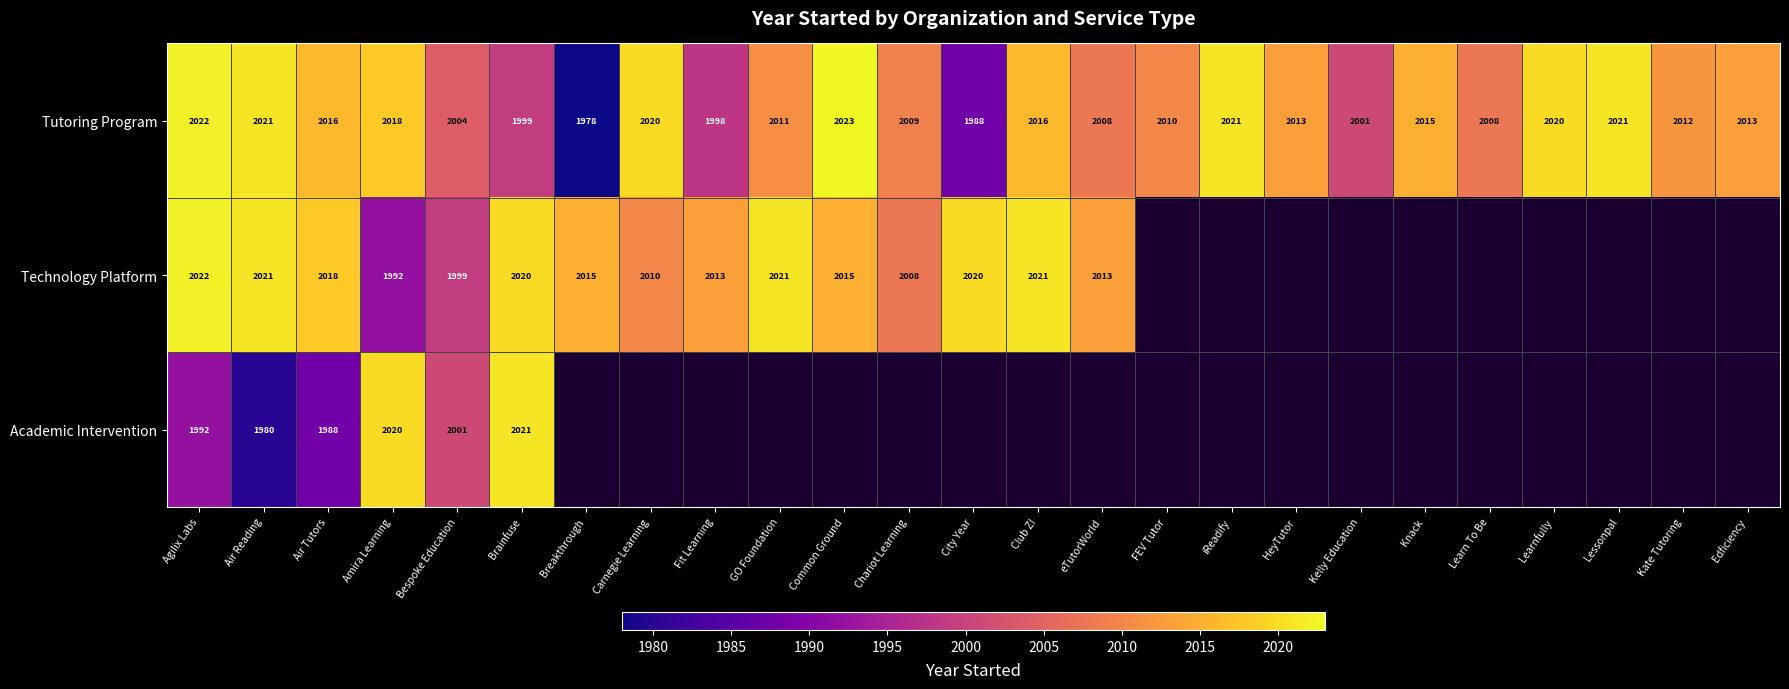

At which label does Tutoring Program reach its peak?

Common Ground